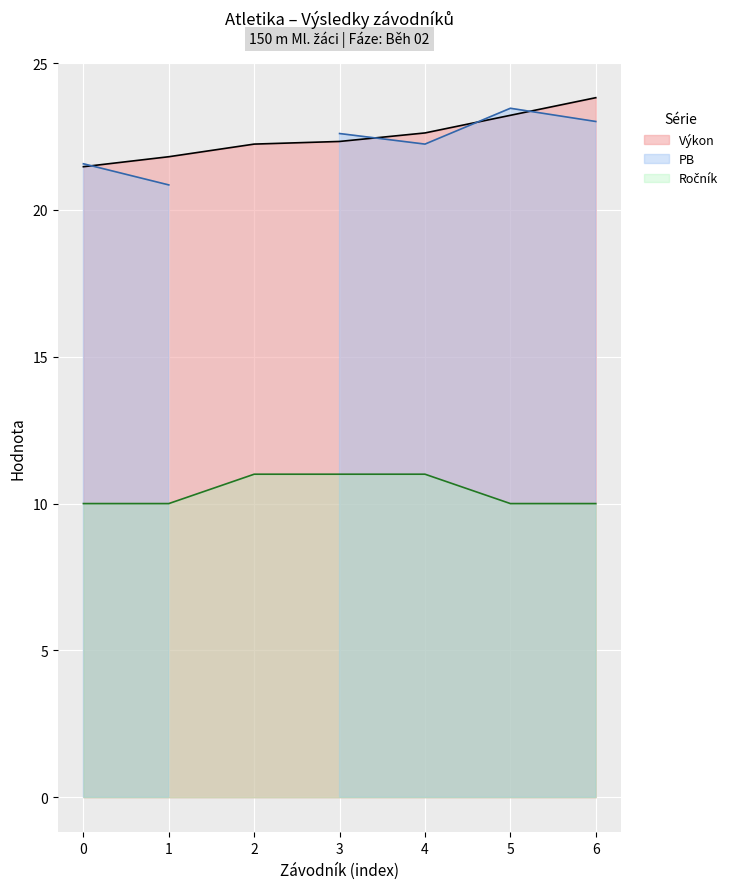

The value of Výkon at 3 is 22.3. True or false?

True